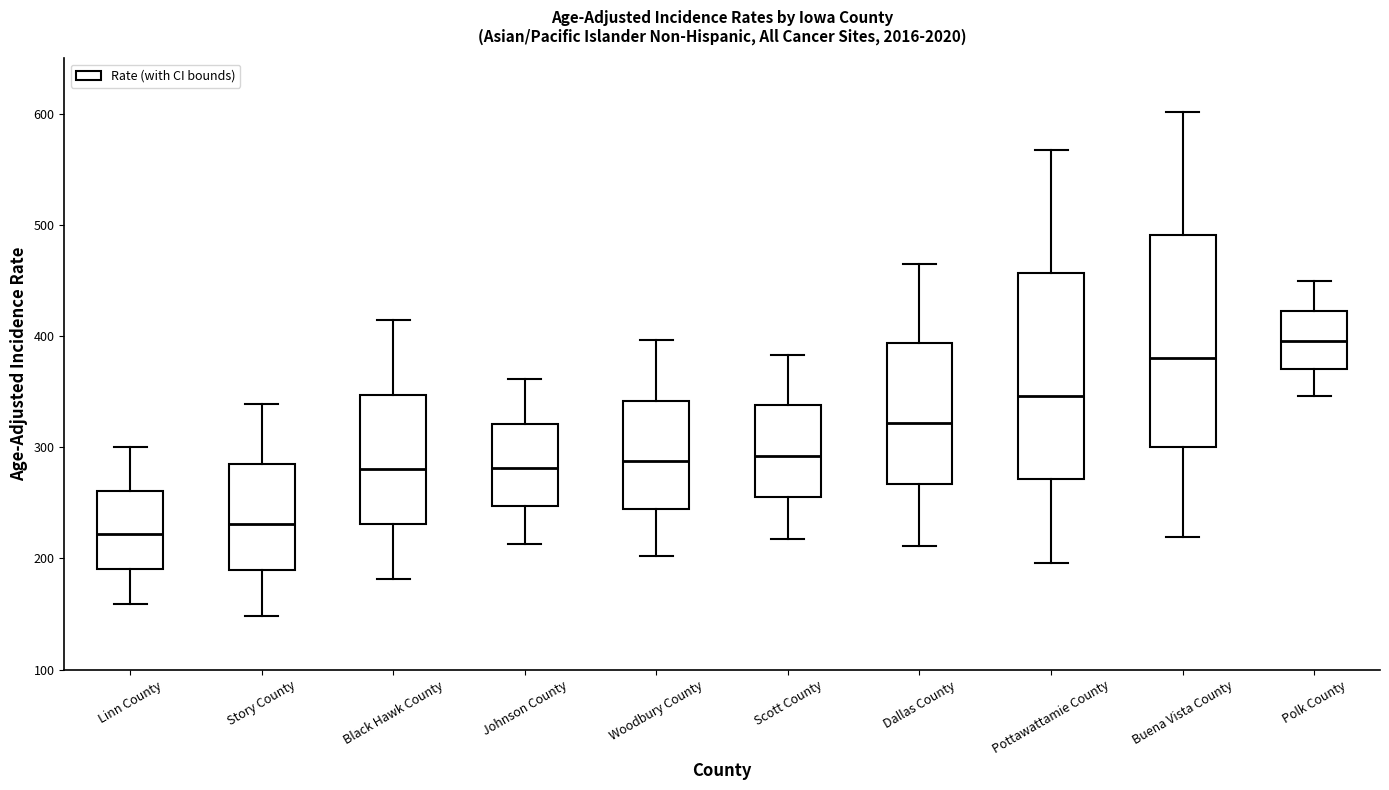

Reading left to right, transcribe this box plot: for each box, give where its median line is, the range the box spans, and where its two whiskers end, as read against the y-axis. The values are not printed on the chart, so give them approximately, as read against the axis.

Linn County: median 220, box 190 to 260, whiskers 160 to 300
Story County: median 230, box 190 to 280, whiskers 150 to 340
Black Hawk County: median 280, box 230 to 350, whiskers 180 to 410
Johnson County: median 280, box 250 to 320, whiskers 210 to 360
Woodbury County: median 290, box 240 to 340, whiskers 200 to 400
Scott County: median 290, box 260 to 340, whiskers 220 to 380
Dallas County: median 320, box 270 to 390, whiskers 210 to 470
Pottawattamie County: median 350, box 270 to 460, whiskers 200 to 570
Buena Vista County: median 380, box 300 to 490, whiskers 220 to 600
Polk County: median 400, box 370 to 420, whiskers 350 to 450